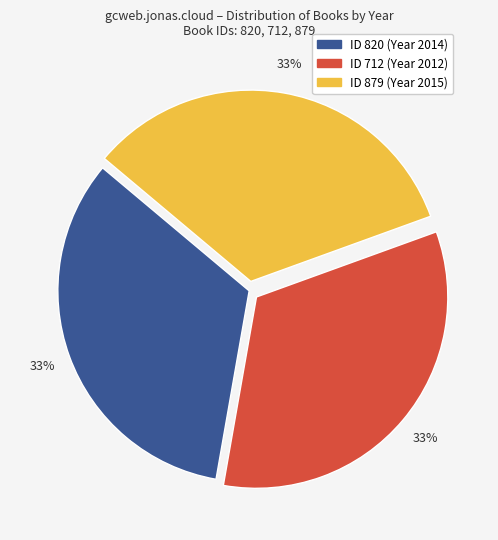

To the nearest percent, what is the average slice percentage?

33%